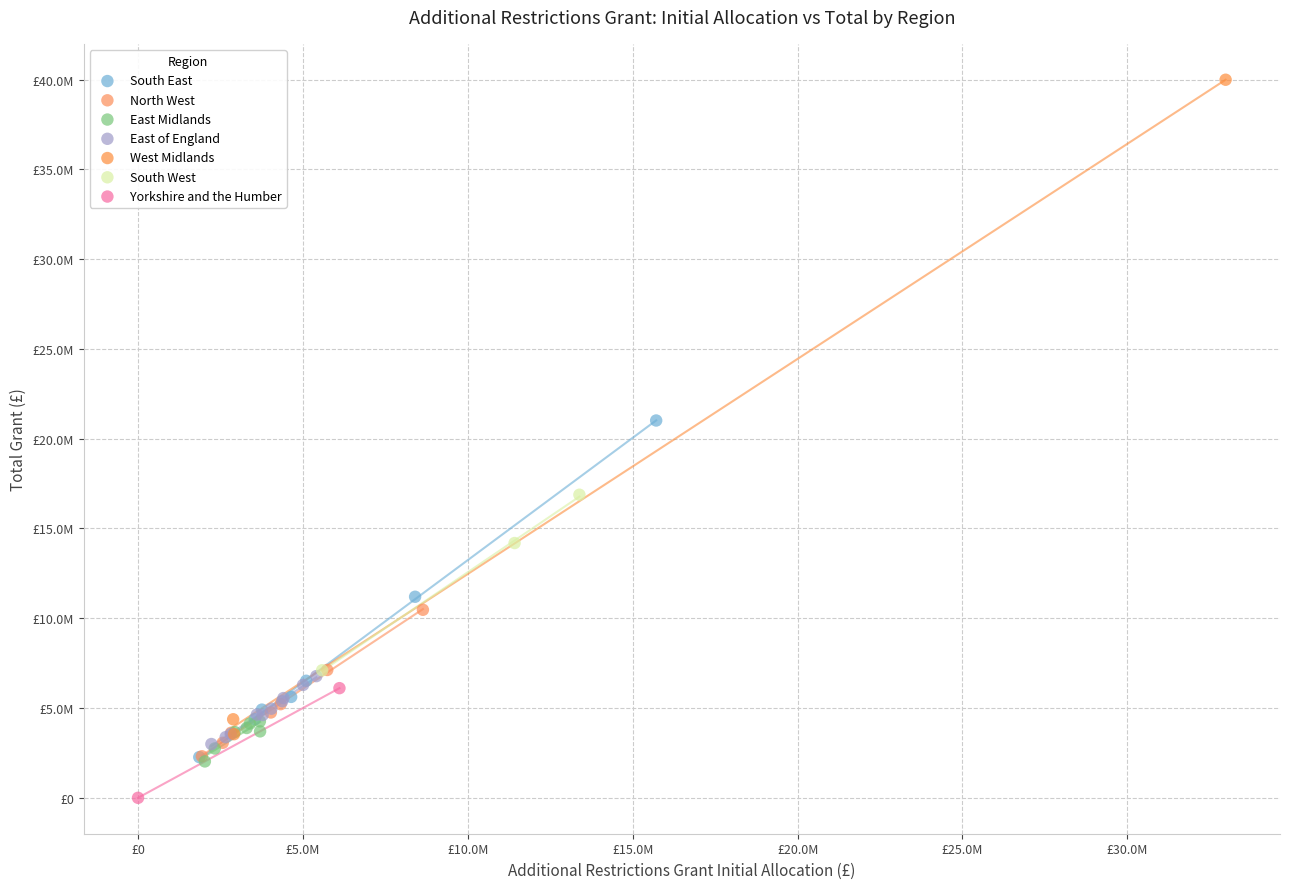

What are all the series names shown in the legend?

South East, North West, East Midlands, East of England, West Midlands, South West, Yorkshire and the Humber